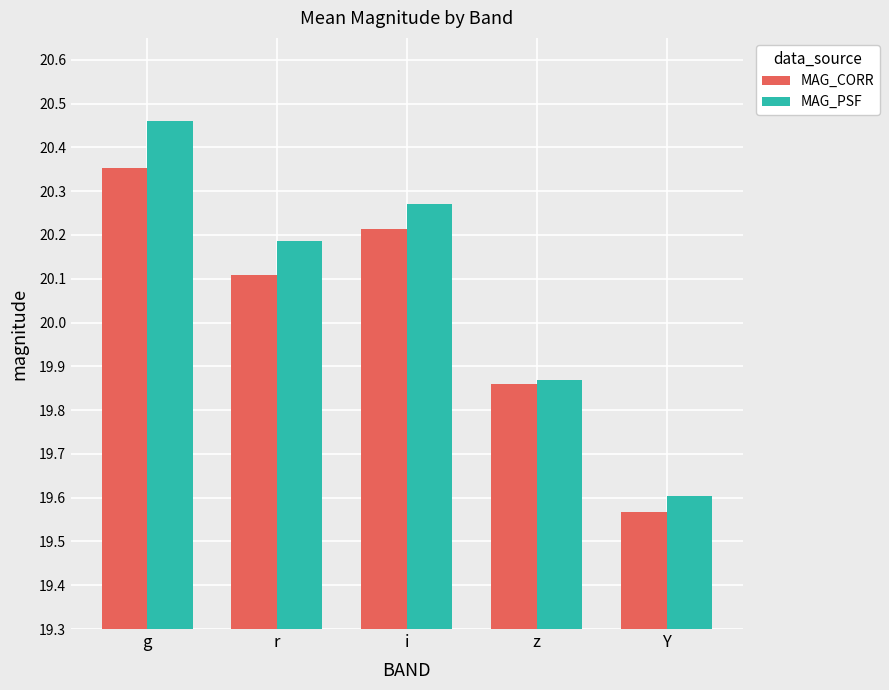

Between r and i, which series saw the biggest shift?

MAG_CORR